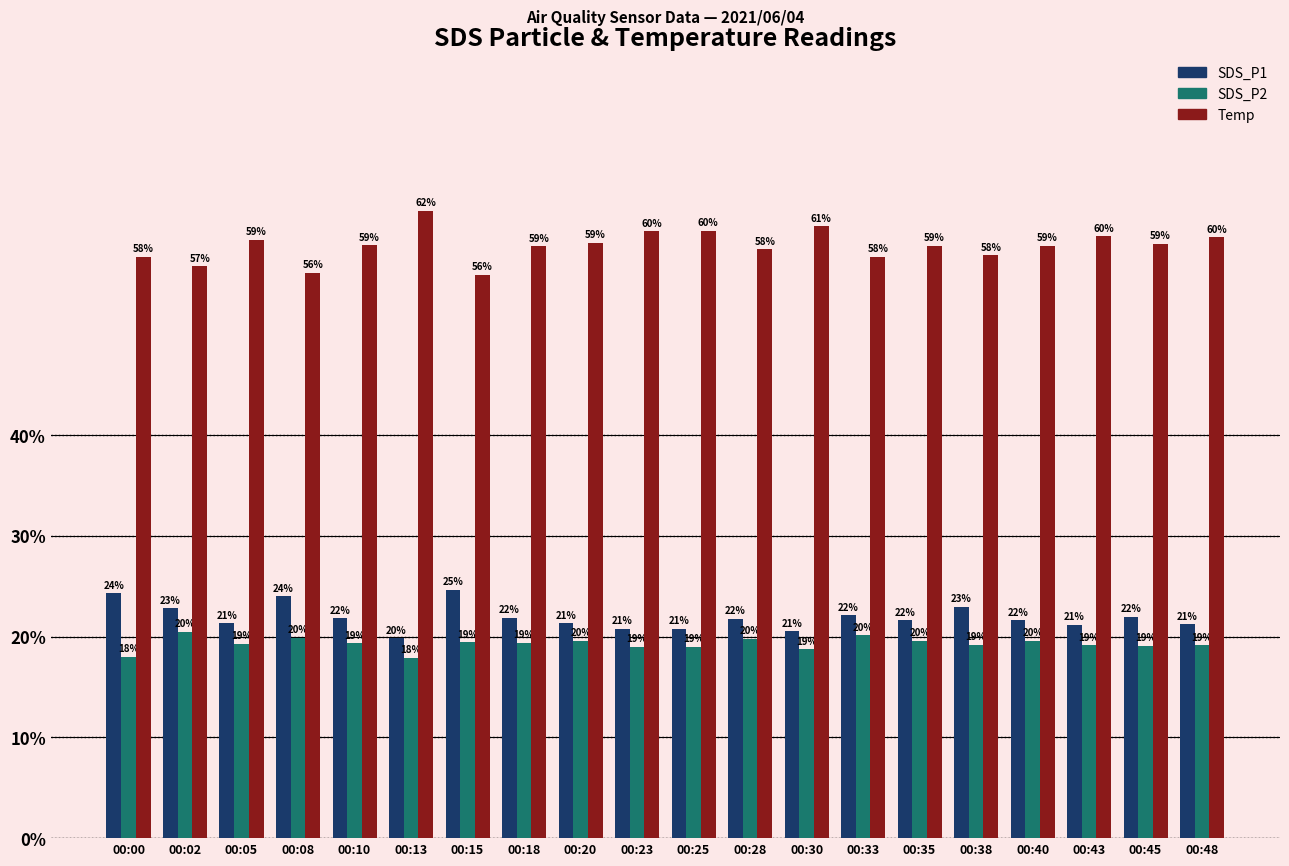

At which label does SDS_P1 reach its peak?

00:15